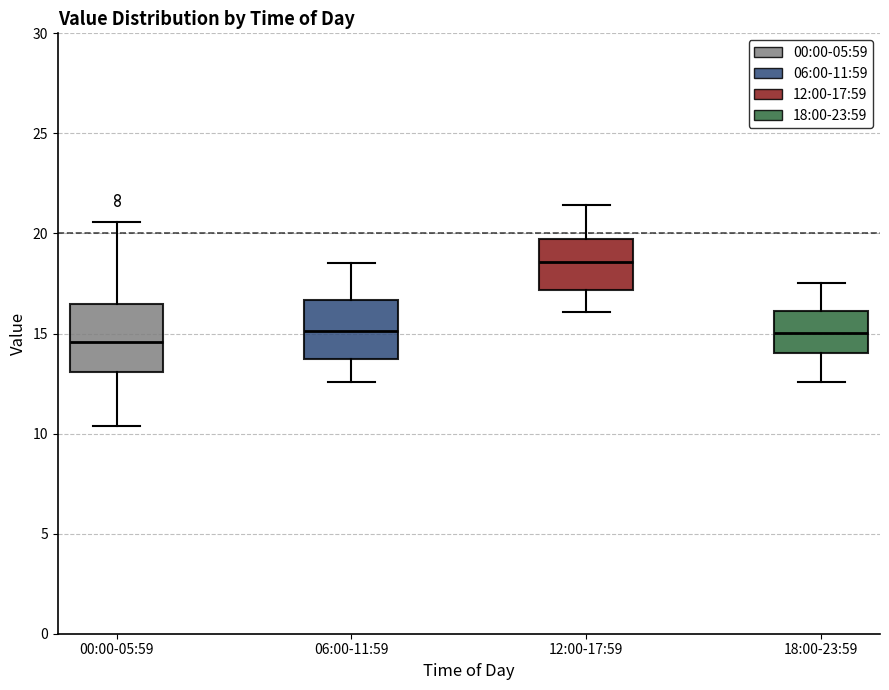

Where does the lower whisker of the box for 00:00-05:59 end on the y-axis? The values are not printed on the chart, so give them approximately, as read against the axis.

10.5